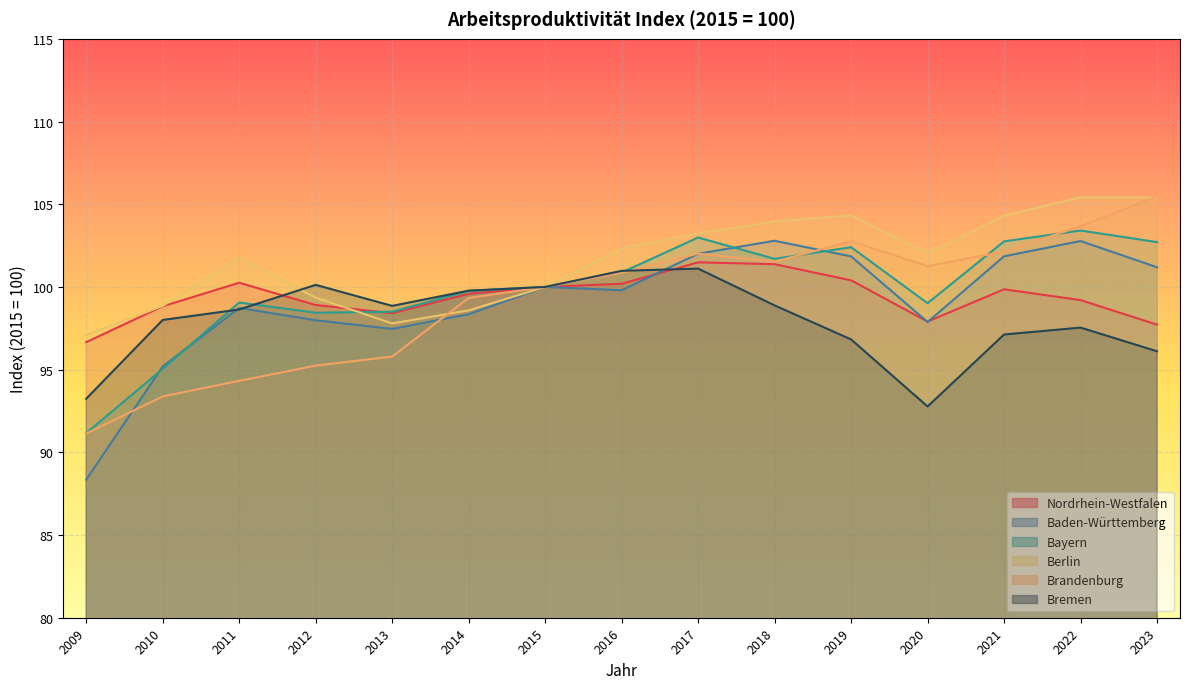

Reading right to left, transcribe all the data shown in this chart.

Nordrhein-Westfalen: 97.7	99.2	99.9	97.9	100.4	101.4	101.5	100.2	100.0	99.6	98.4	98.9	100.3	98.8	96.7
Baden-Württemberg: 101.2	102.8	101.9	97.9	101.8	102.8	102.0	99.8	100.0	98.3	97.5	98.0	98.7	95.2	88.3
Bayern: 102.7	103.4	102.8	99.0	102.4	101.7	103.0	100.9	100.0	99.8	98.5	98.4	99.1	95.0	91.2
Berlin: 105.4	105.4	104.3	102.0	104.3	103.9	103.2	102.3	100.0	98.6	97.8	99.4	101.7	98.9	97.1
Brandenburg: 105.5	103.7	102.1	101.3	102.8	101.5	102.0	100.9	100.0	99.3	95.8	95.2	94.3	93.4	91.1
Bremen: 96.1	97.5	97.1	92.8	96.8	98.9	101.1	101.0	100.0	99.8	98.9	100.1	98.6	98.0	93.2